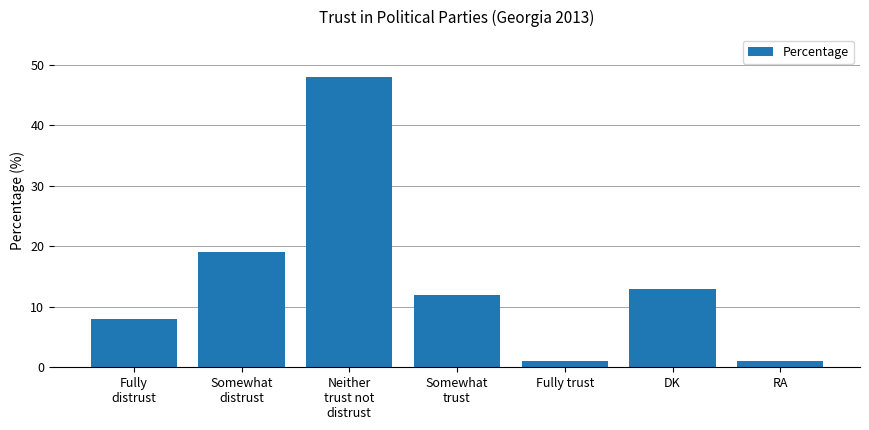

What is the average value?

15